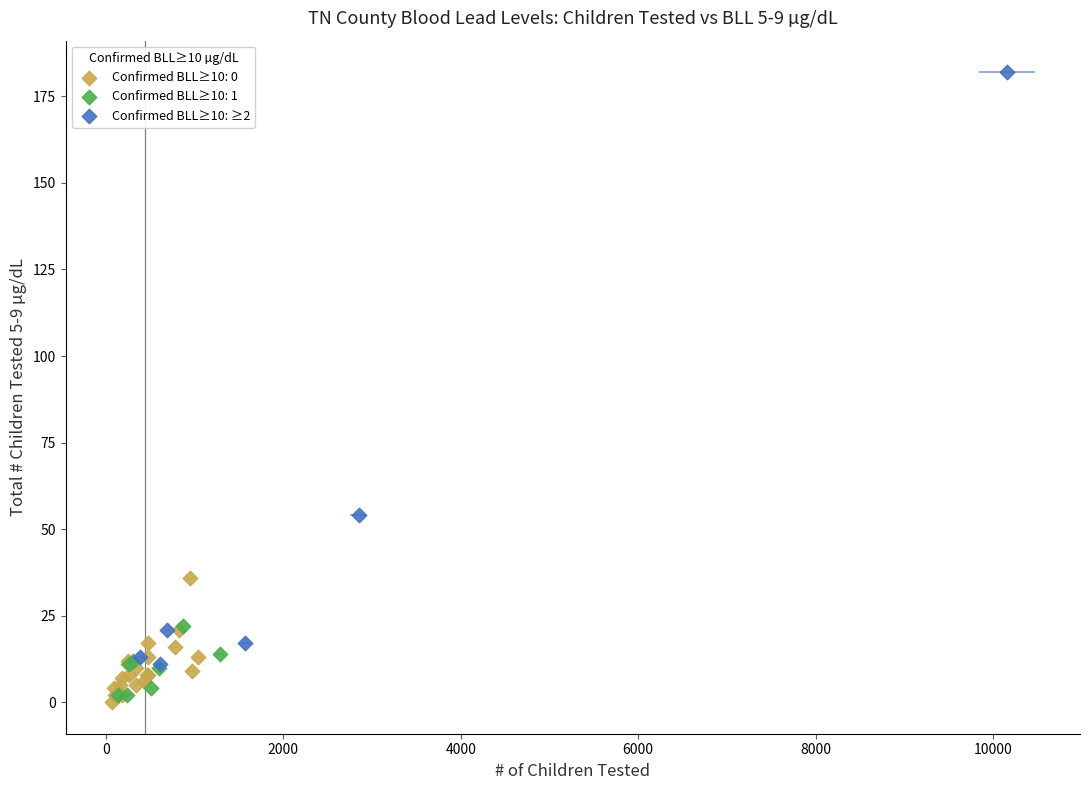

Which series has the widest spread of Y values?

Confirmed BLL≥10: ≥2